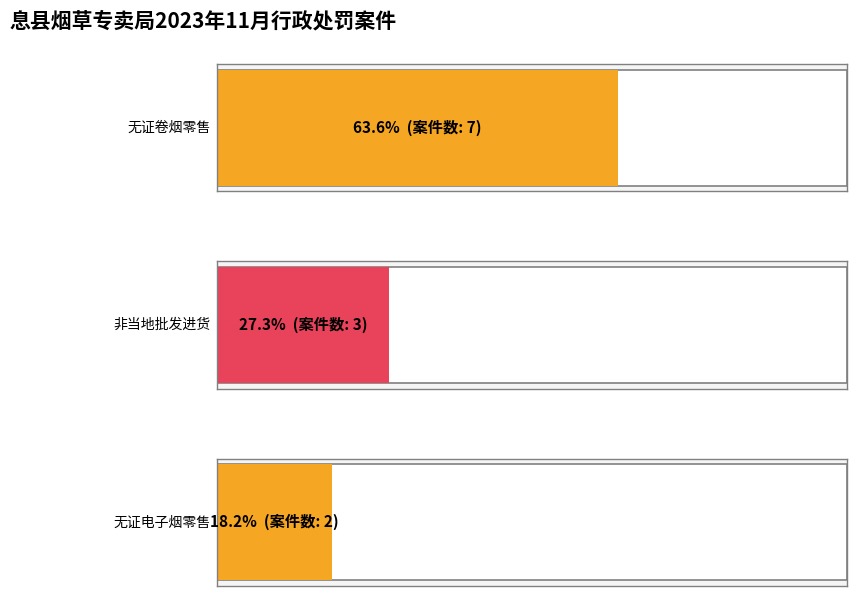

What is the minimum value shown in the chart?

2